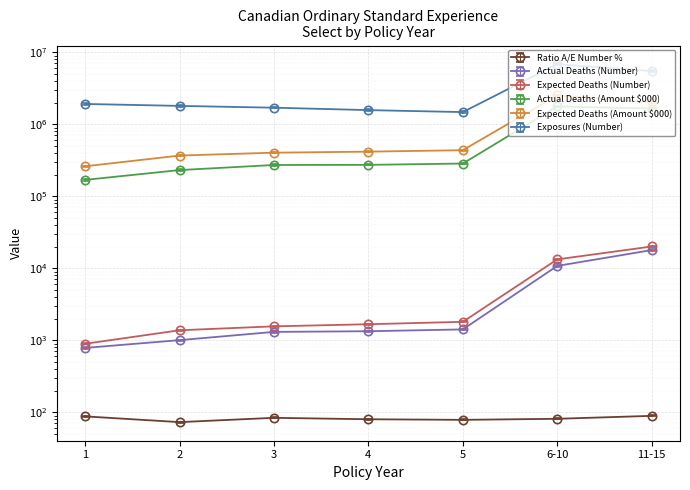

At which label does Ratio A/E Number % reach its peak?

11-15